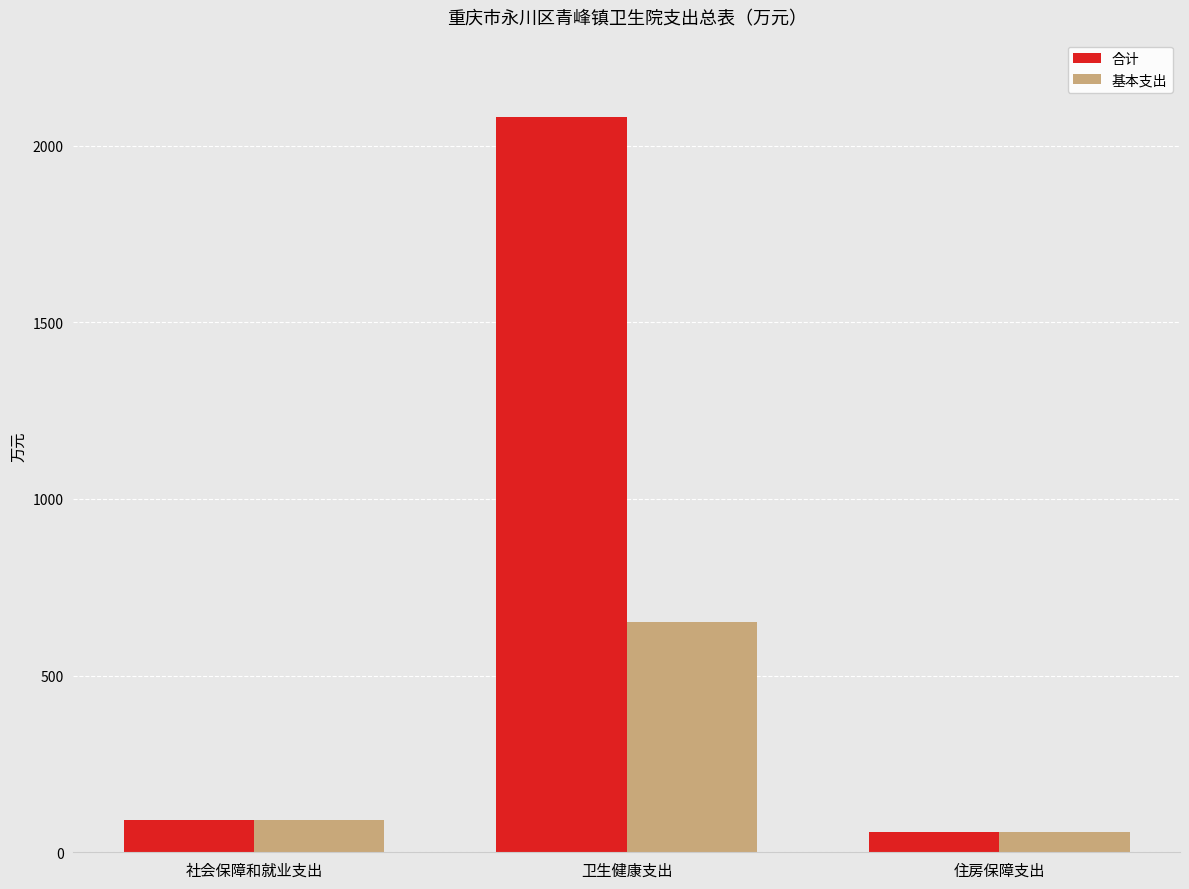

At which label does 基本支出 reach its minimum?

住房保障支出